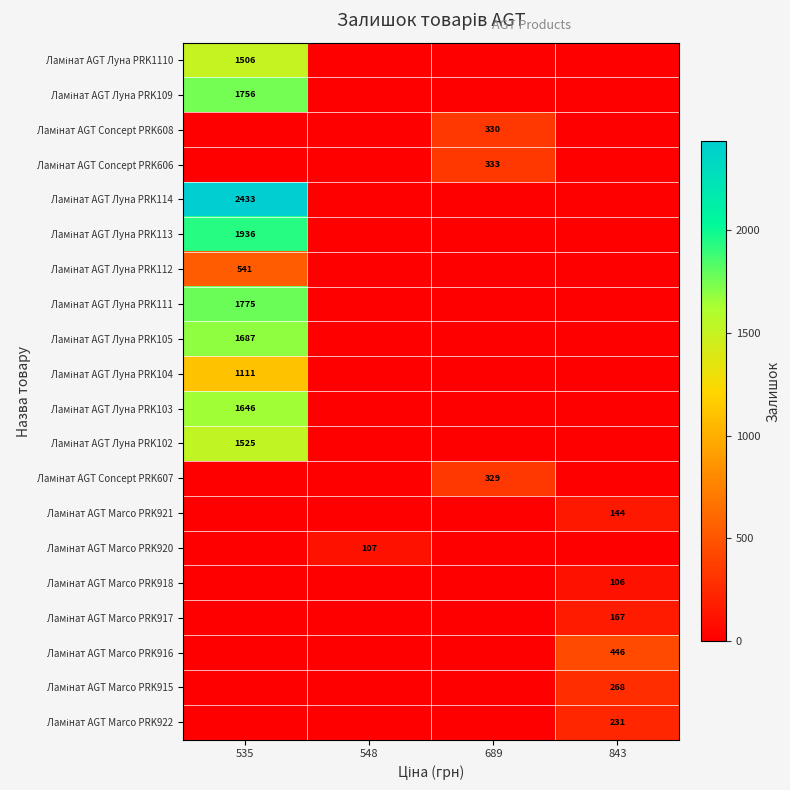

Which category has the highest value across all series?

535